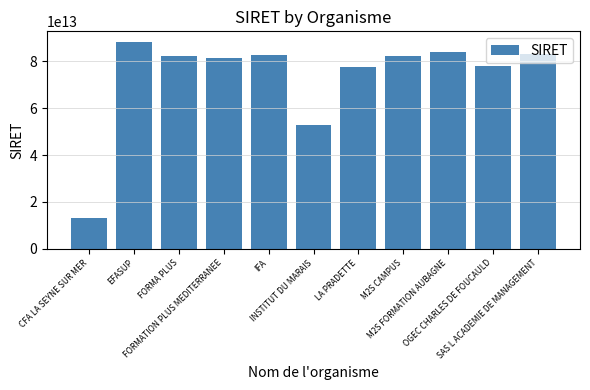

What is the difference between the maximum and minimum values?

75456437999895